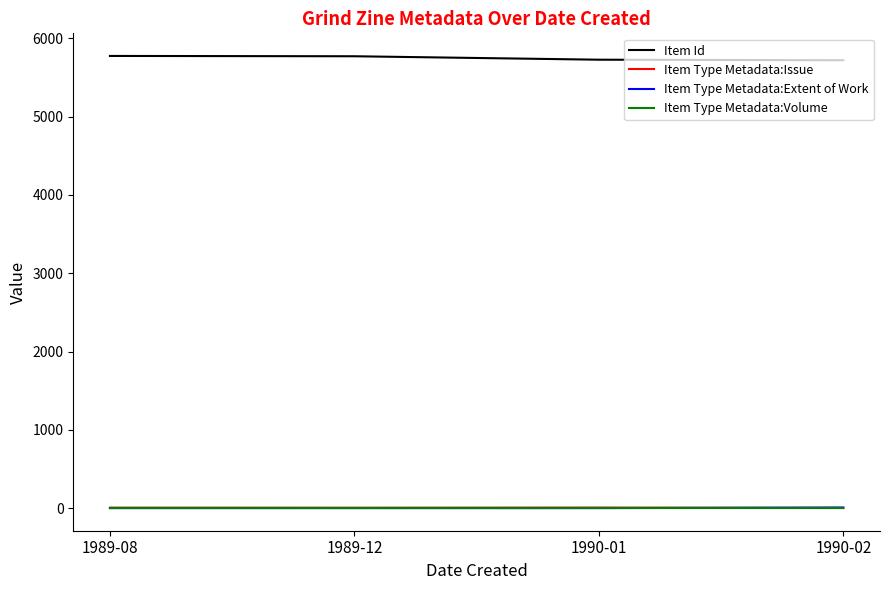

Which series has the largest total across all categories?

Item Id